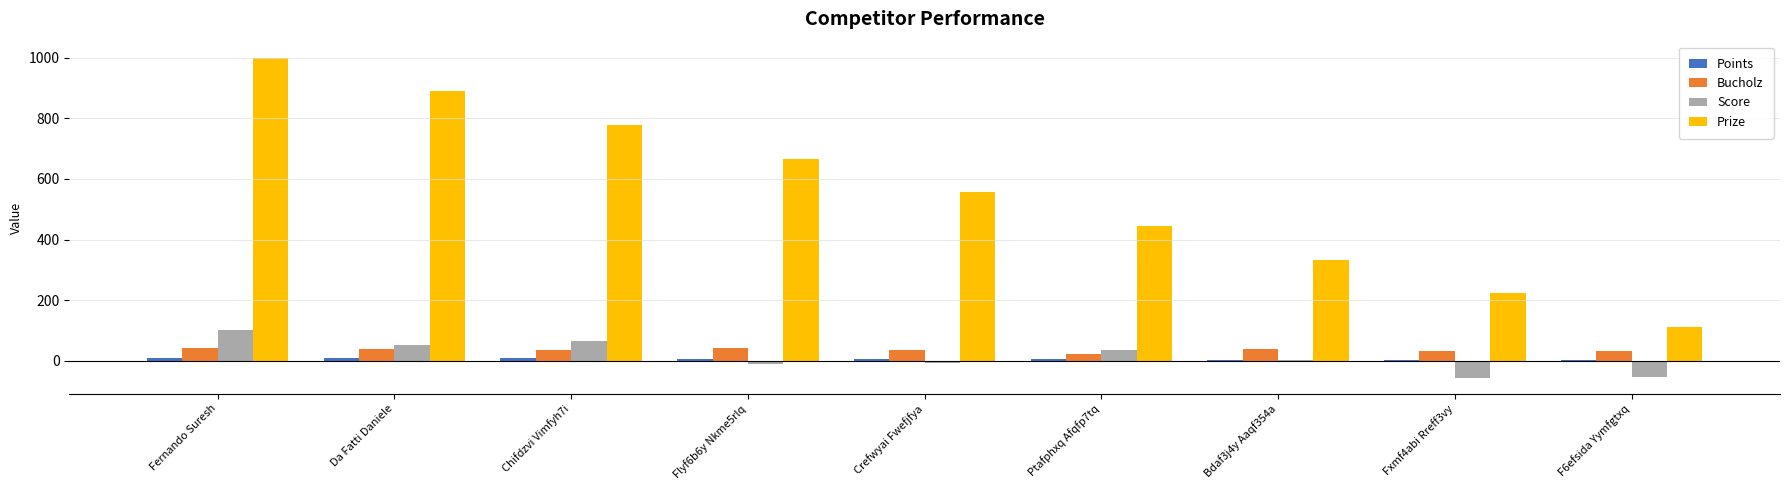

Between Fernando Suresh and Fxmf4abi Rreff3vy, which series saw the biggest shift?

Prize